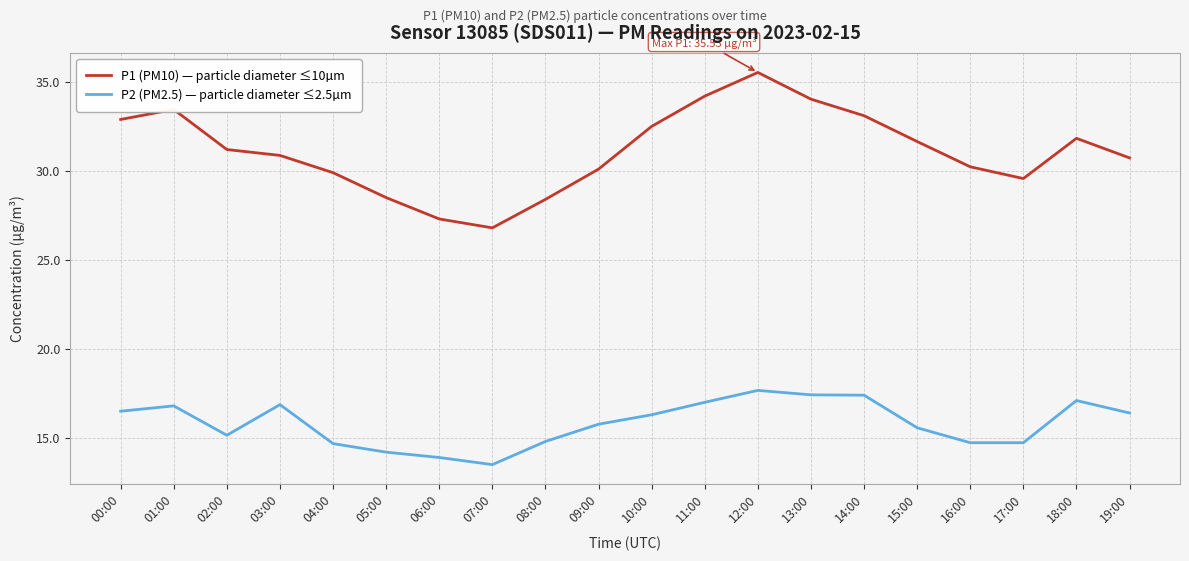

Does the chart display data point markers on the line(s)?

No